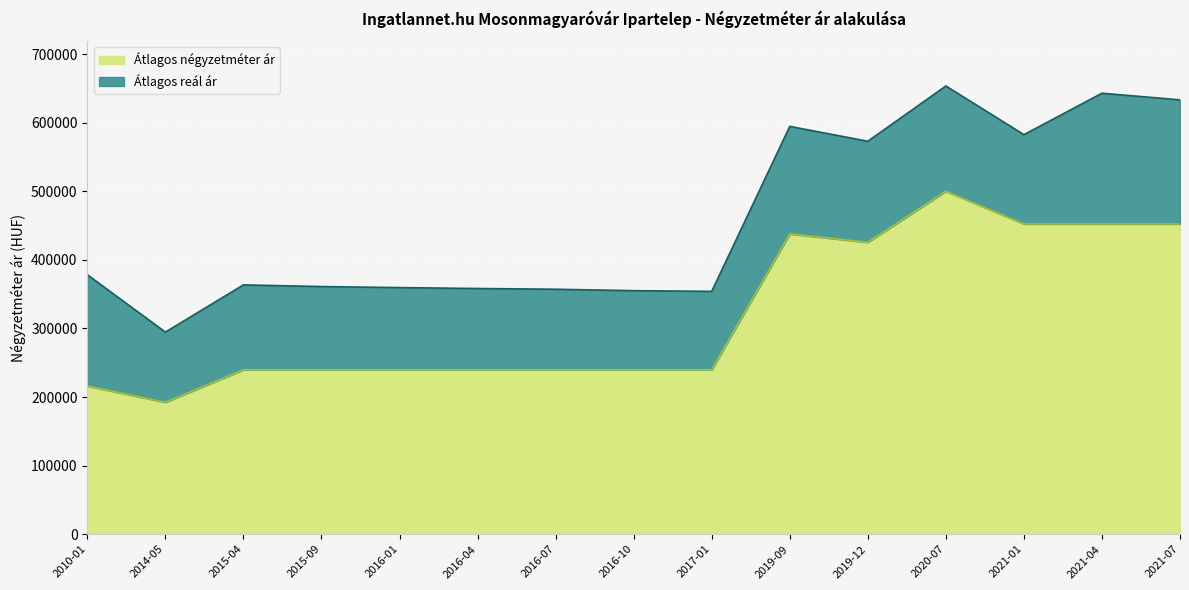

What is the difference between the second highest and second lowest values in the Átlagos négyzetméter ár series?

236292